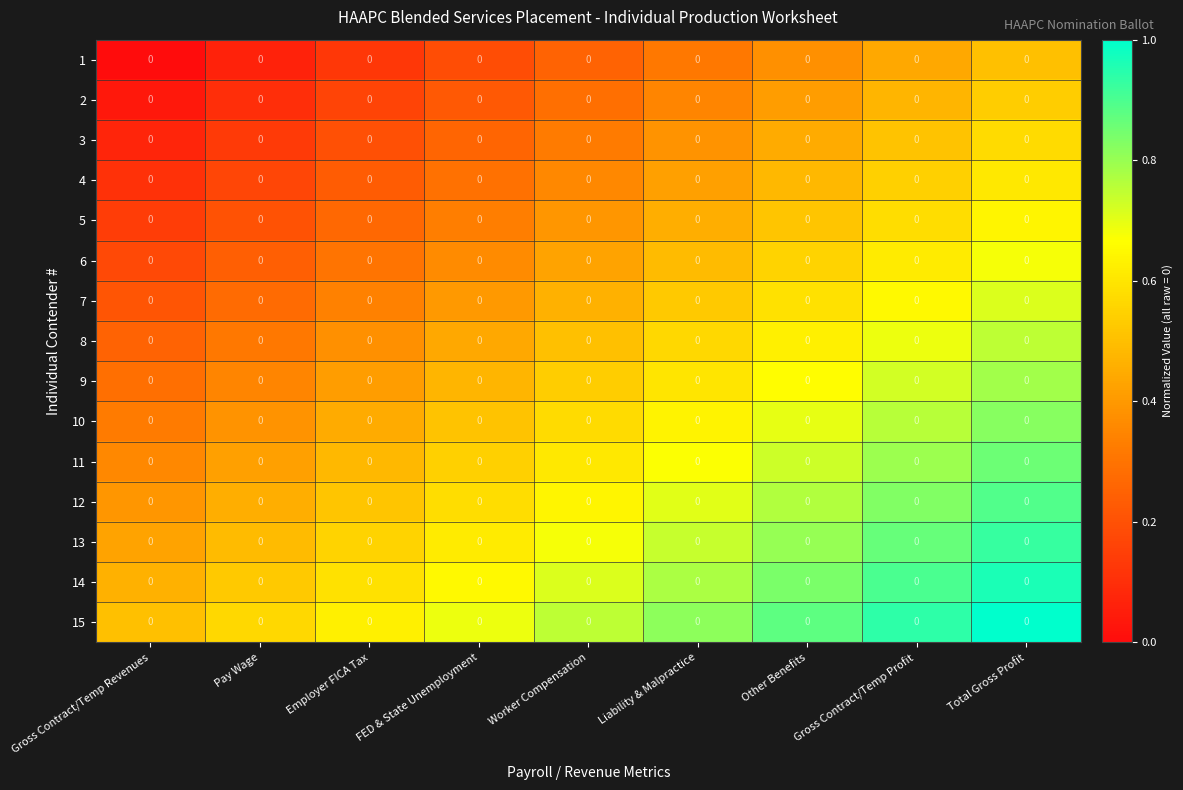

Which series changed the most between Pay Wage and Gross Contract/Temp Profit?

11